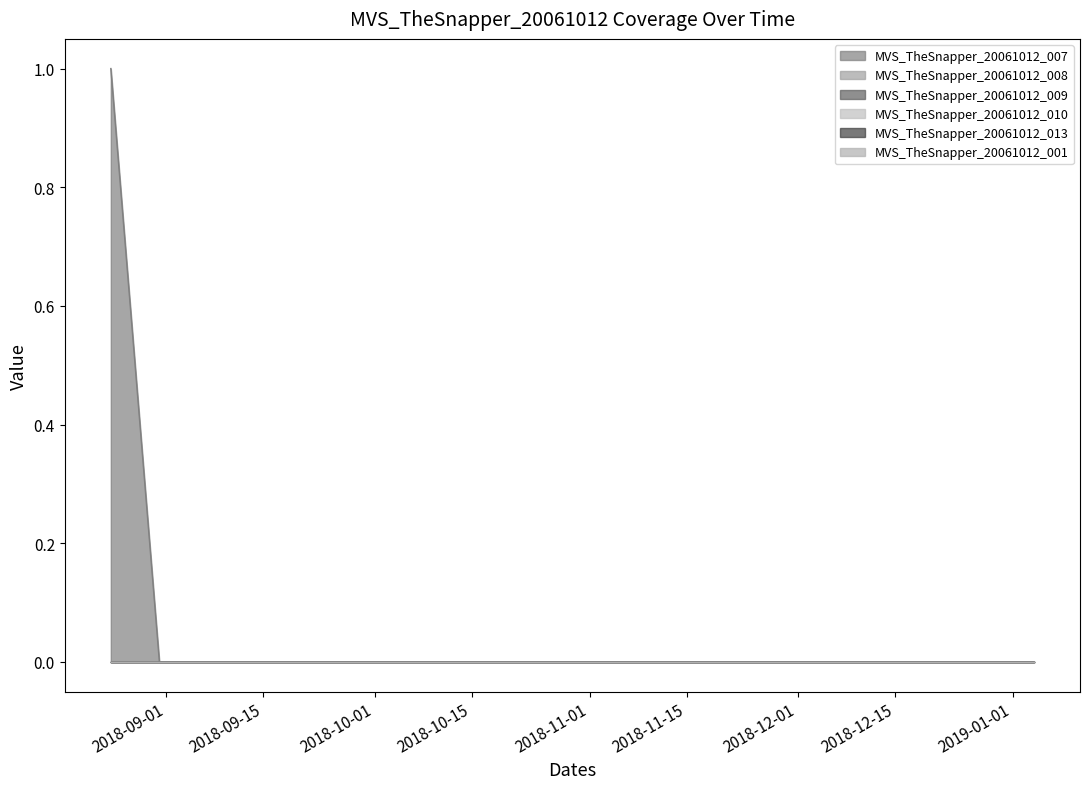

Which label corresponds to the smallest value in the chart?

2018-08-31